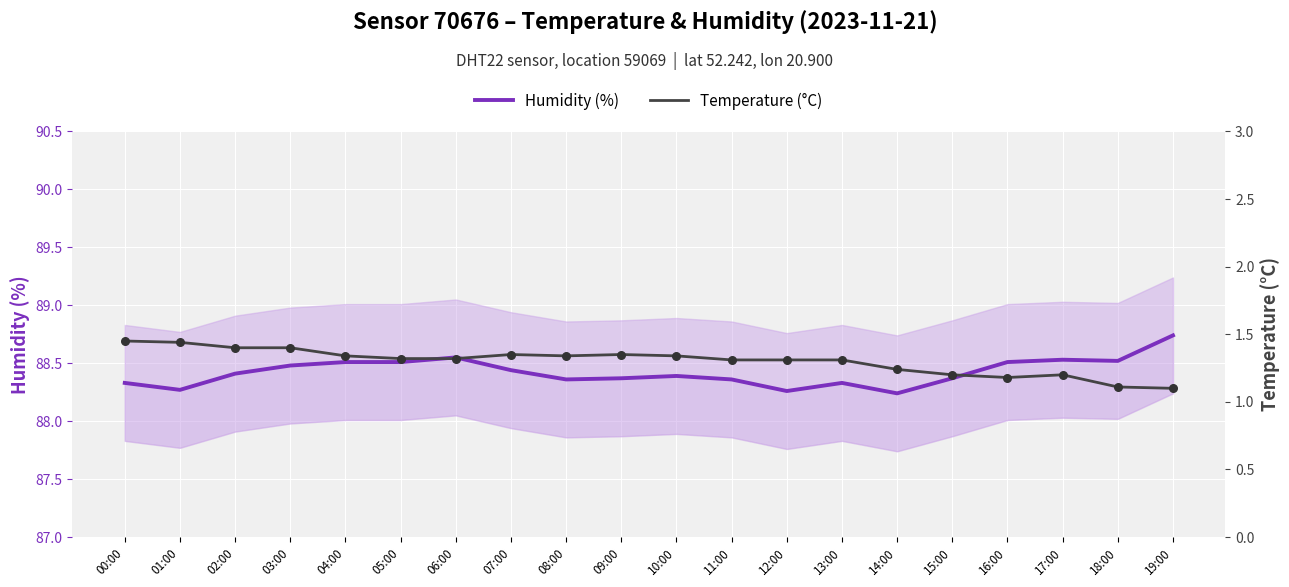

Which series has the largest Y range (max minus min)?

Humidity (%)